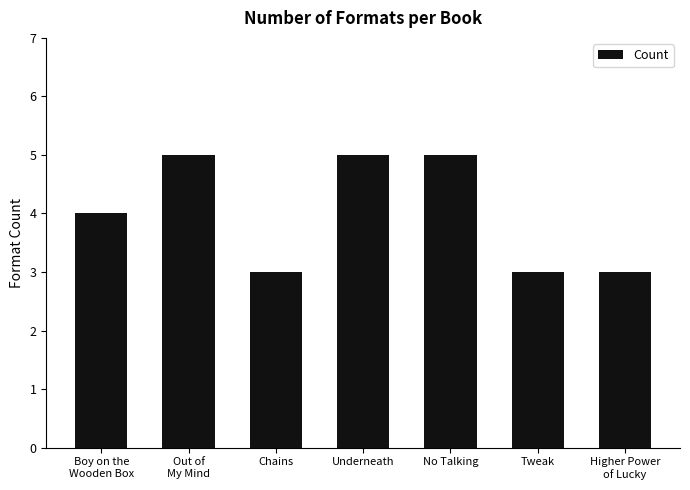

Reading left to right, extract all data points from this chart.

4	5	3	5	5	3	3